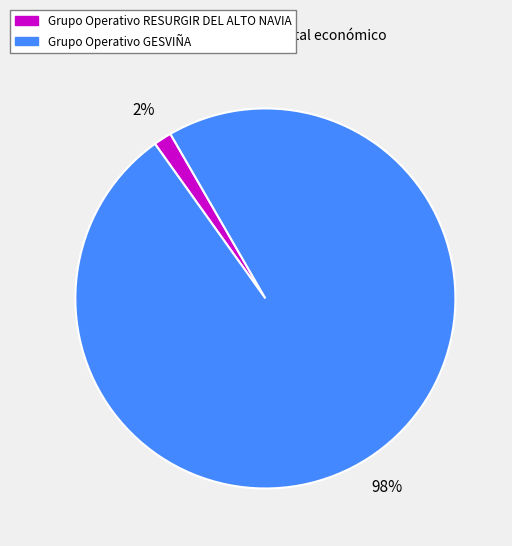

To the nearest percent, what percentage of the pie is Grupo Operativo GESVIÑA?

98%